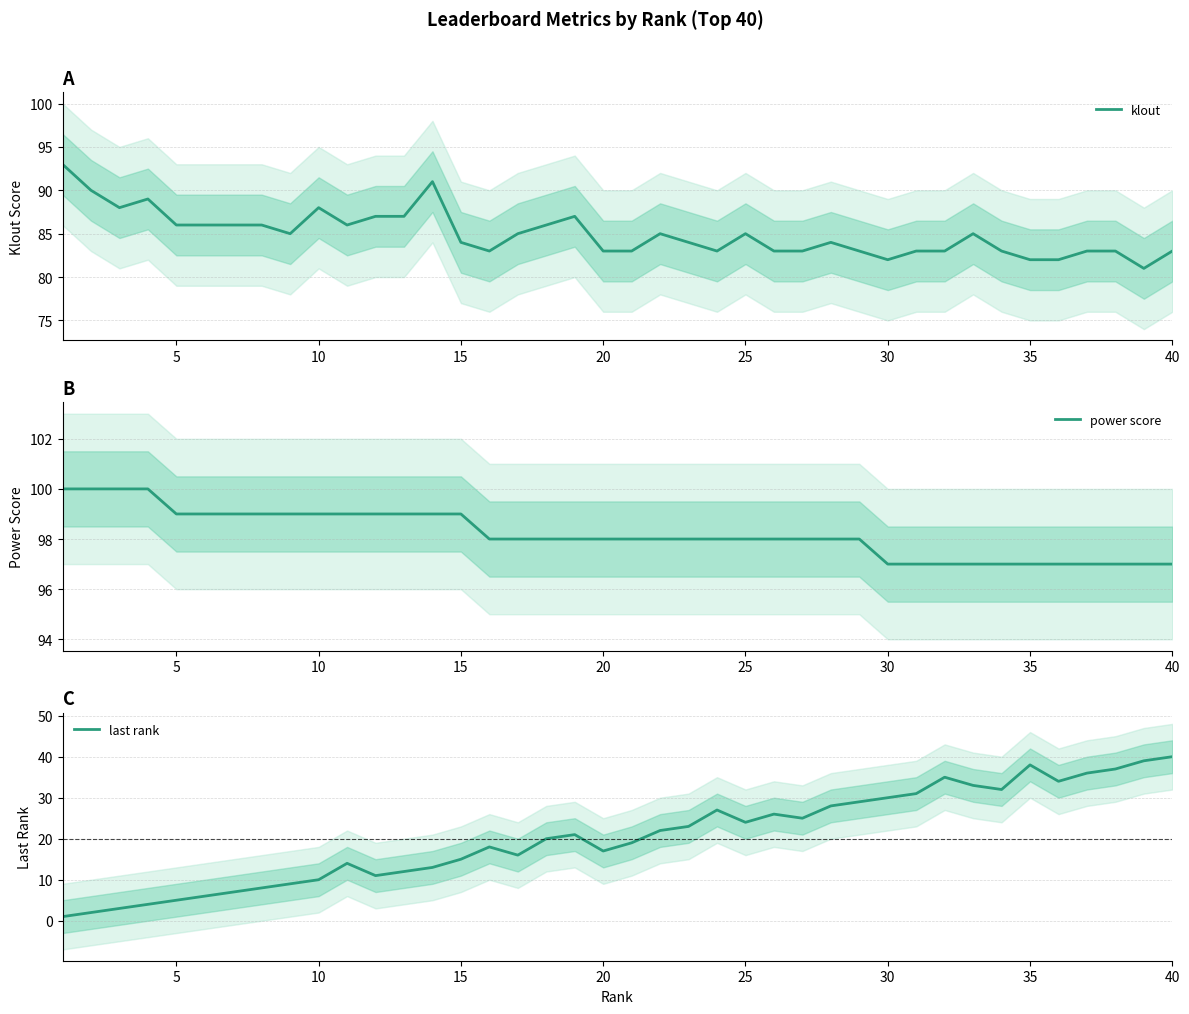

How many data points in last rank are less than 21?

20